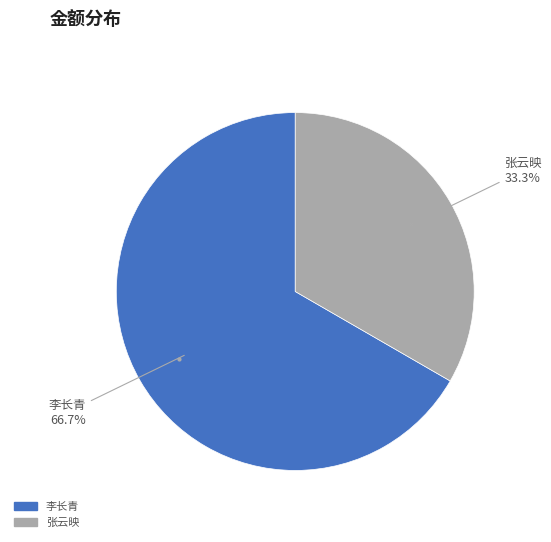

Do 李长青 and 张云映 together represent more than half of the pie?

Yes